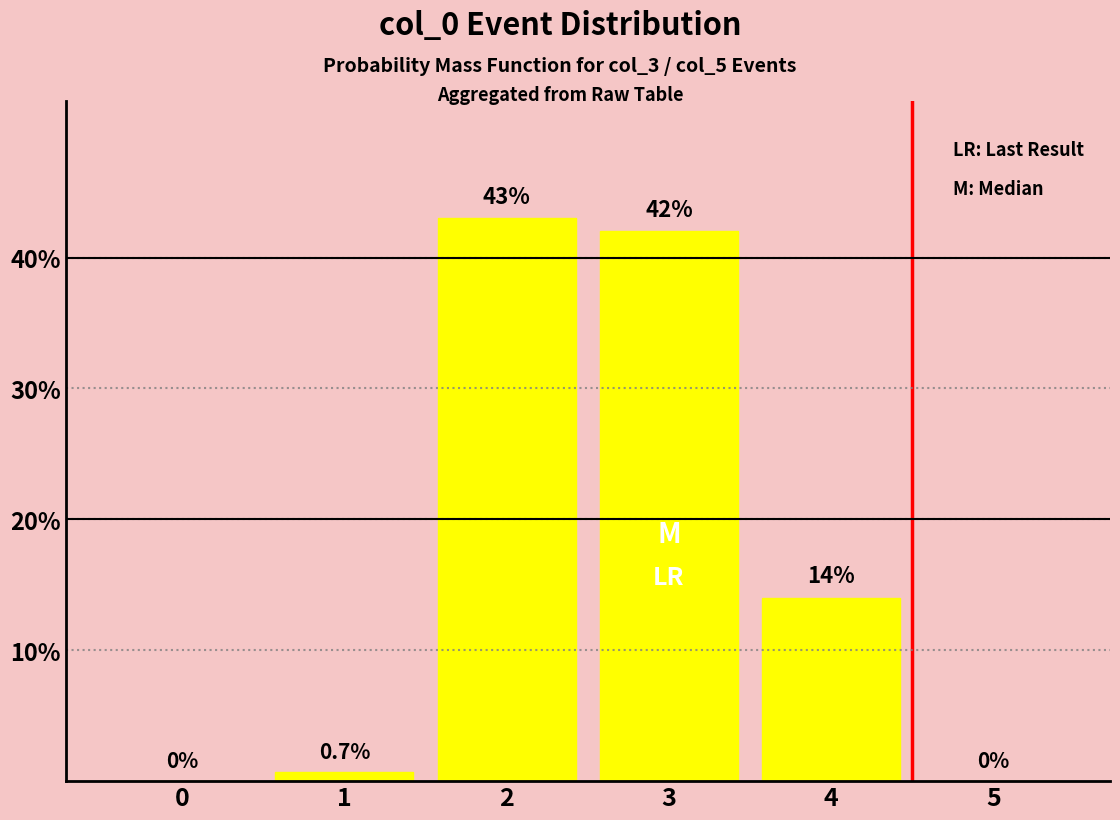

How many series are shown in this chart?

1